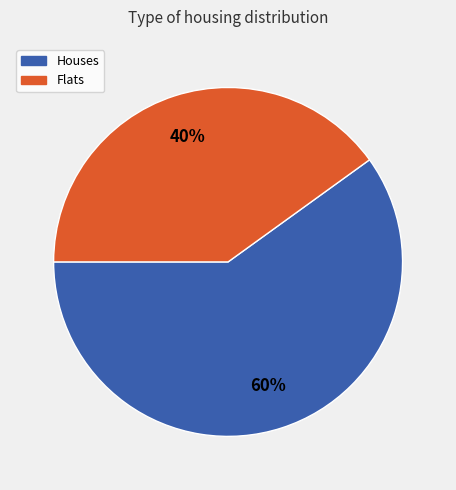

Is there a majority slice in this chart?

Yes